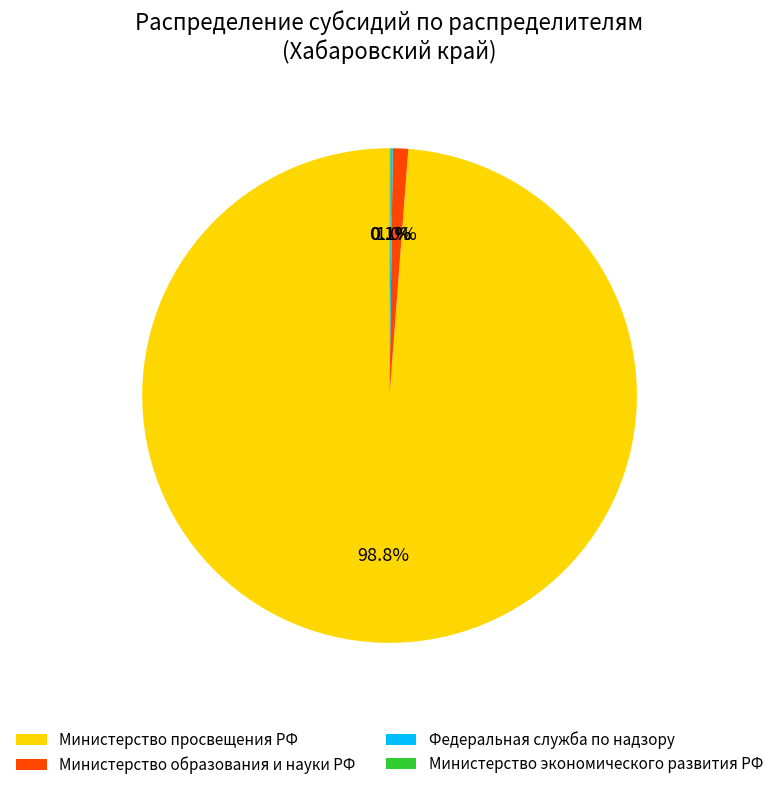

Combined, do Министерство просвещения РФ and Министерство образования и науки РФ account for over 50%?

Yes